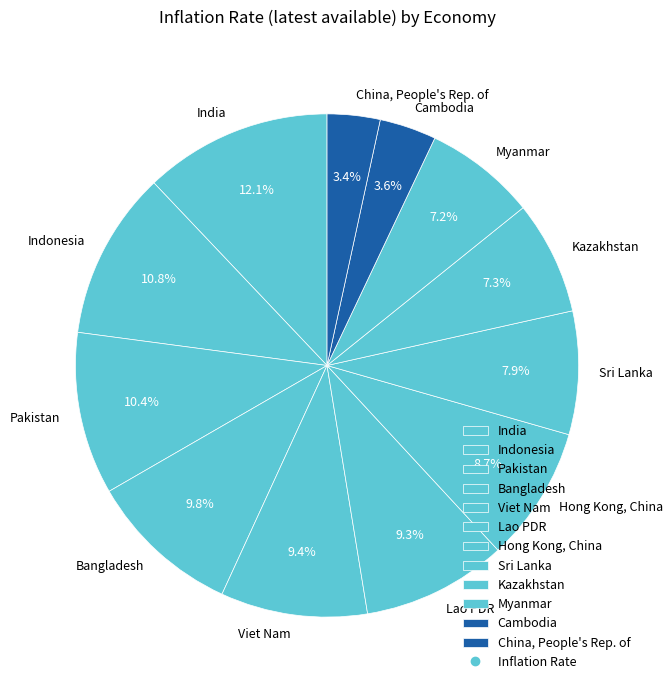

What is the ratio of the value at Bangladesh to the value at Sri Lanka?

1.2